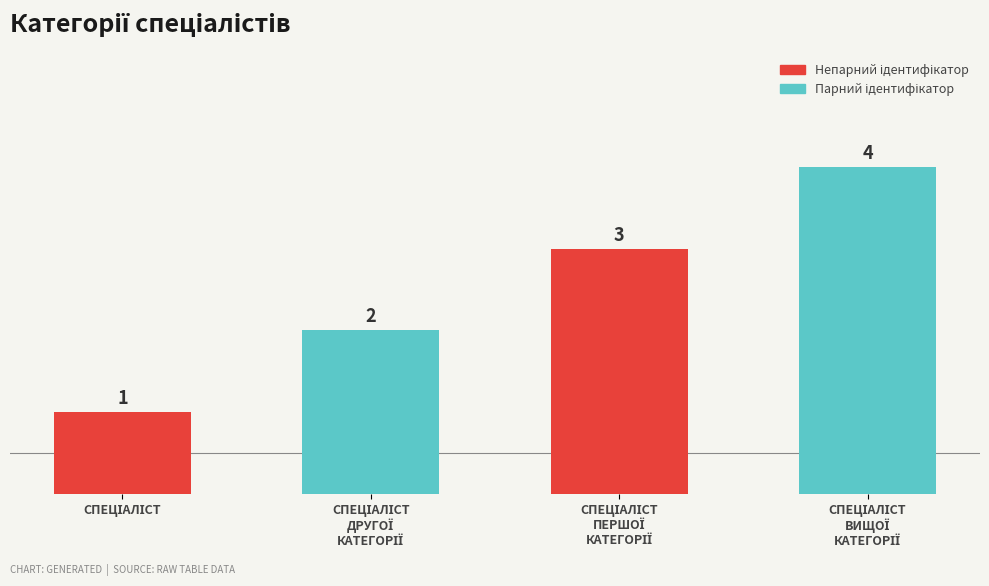

What is the sum of all values?

10